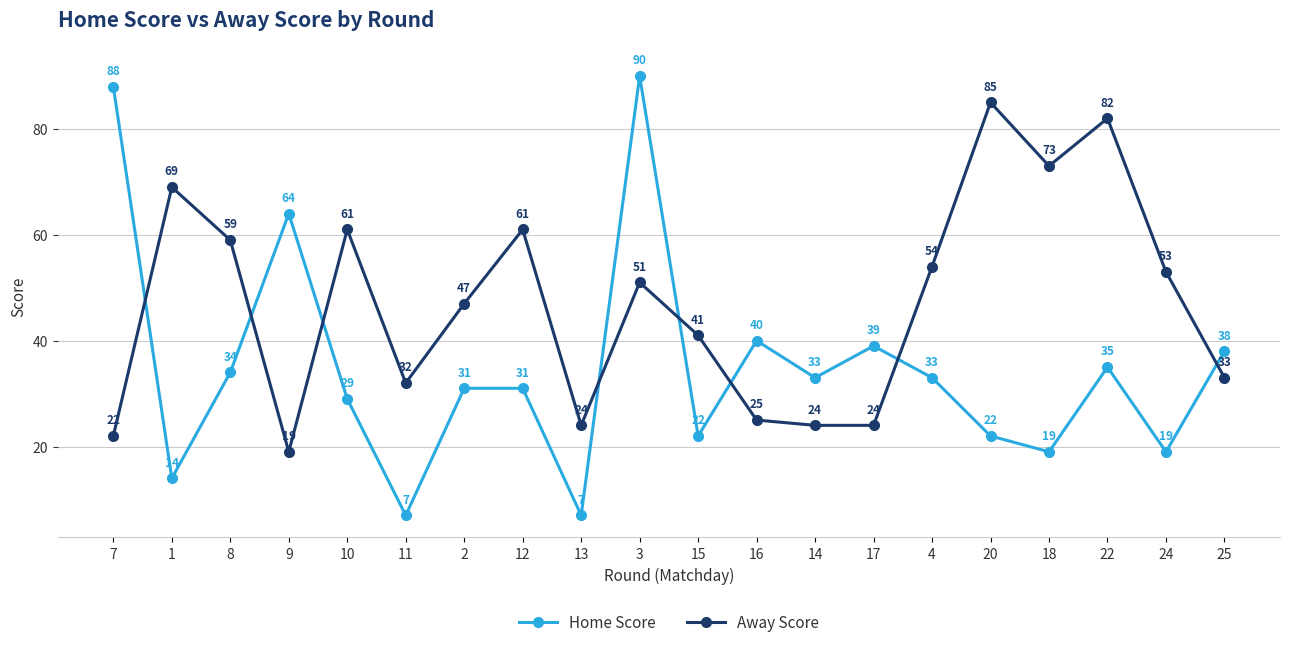

What is the maximum value shown in the chart?

90